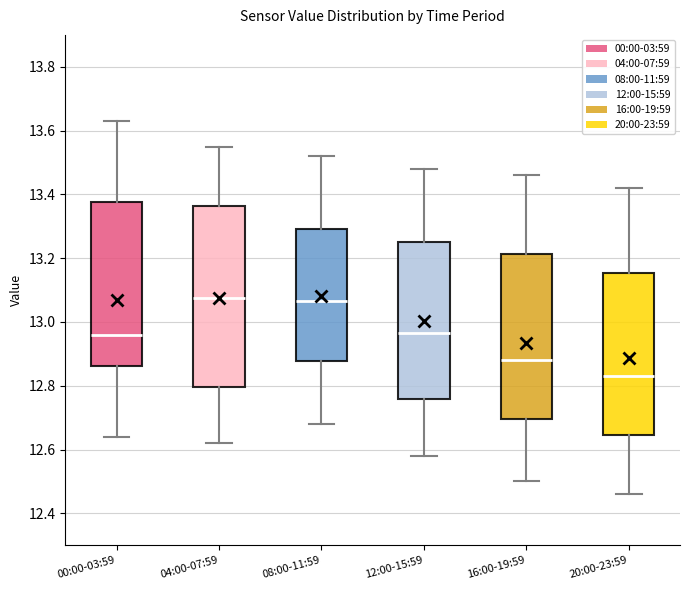

Where does the upper whisker of the box for 12:00-15:59 end on the y-axis? The values are not printed on the chart, so give them approximately, as read against the axis.

13.48